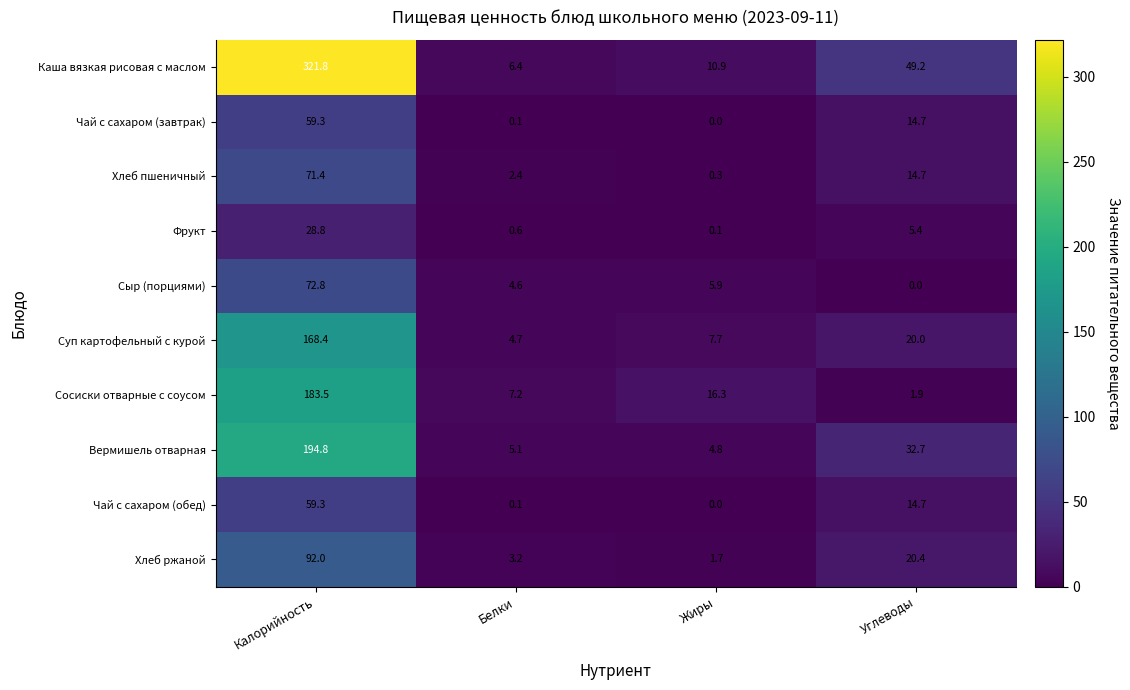

What is the difference between the maximum and second lowest values in the Сосиски отварные с соусом series?

176.3